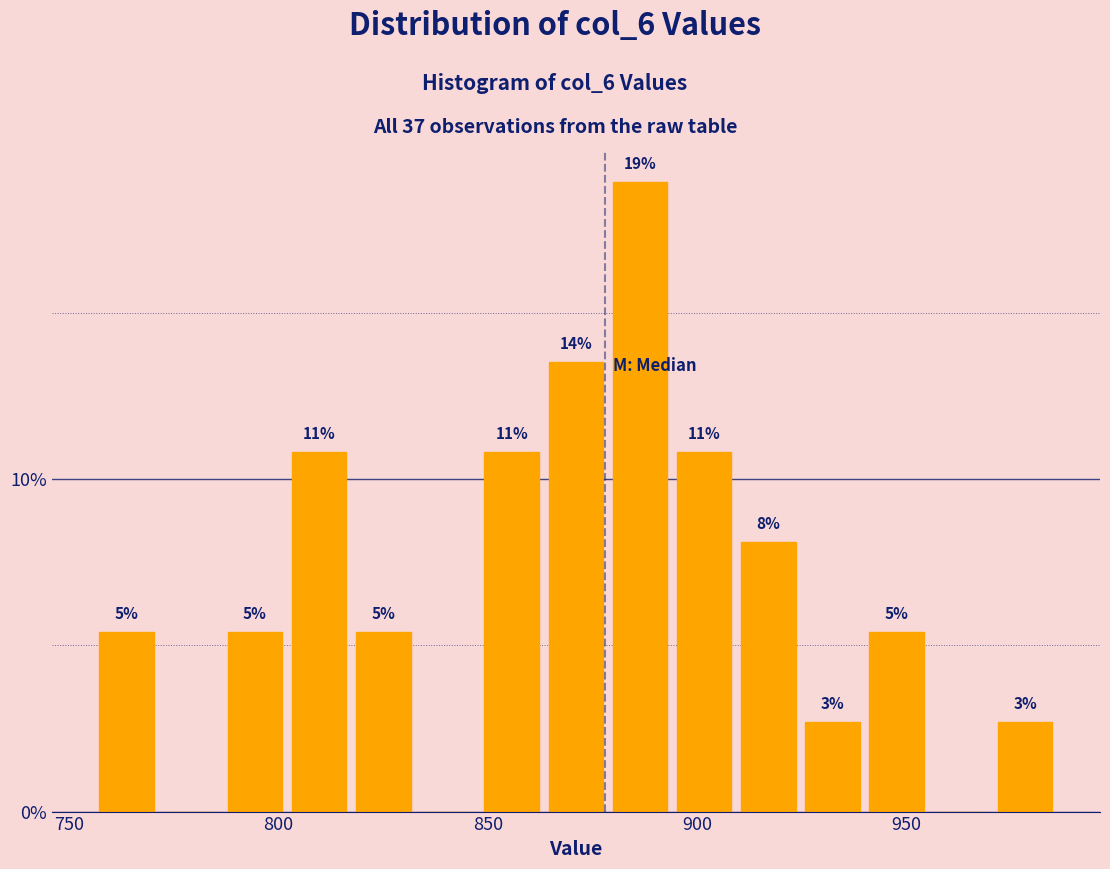

Around what value on the x-axis is the tallest bar? Give the approximate position of its centre, as read against the axis.

885